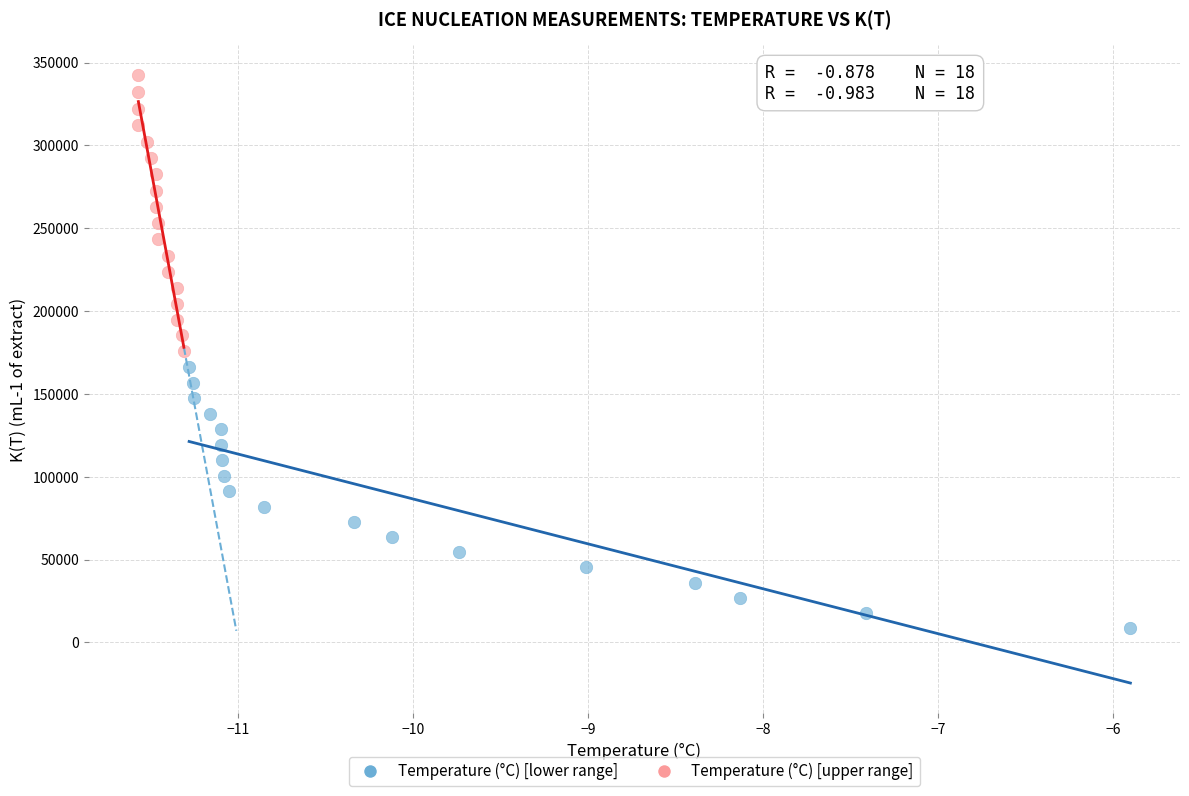

Which series has the widest spread of Y values?

Temperature (°C) [upper range]